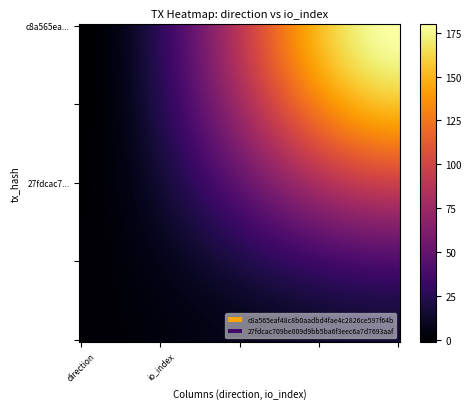

Reading left to right, list all the values displayed in this chart.

c8a565eaf48c8b0aadbd4fae4c2826ce597f64b: -1=-1	1=180
27fdcac709be009d9bb5ba6f3eec6a7d7693aaf: -1=1	1=15